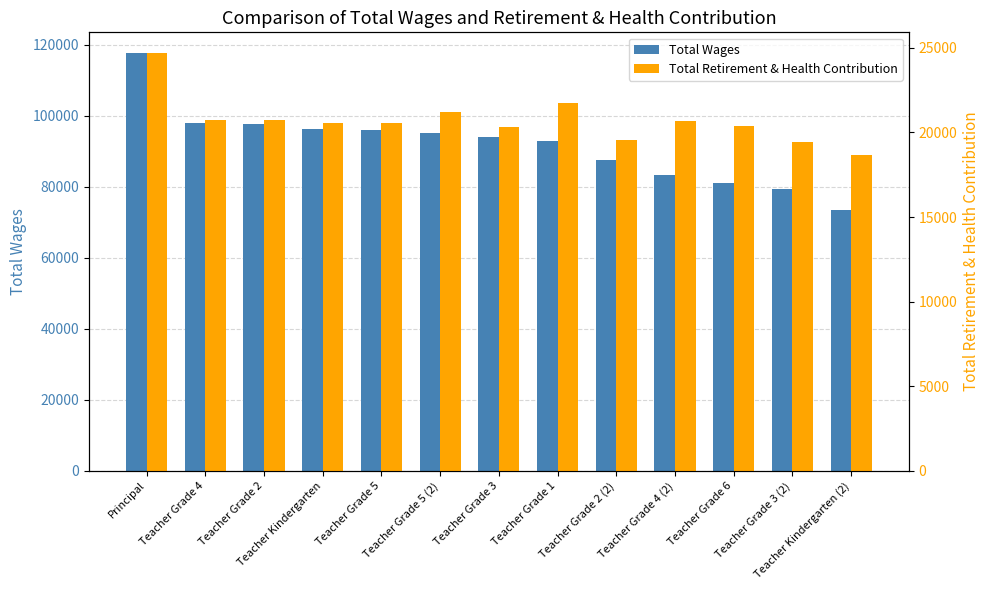

What is the total value across all series at Principal?

142281